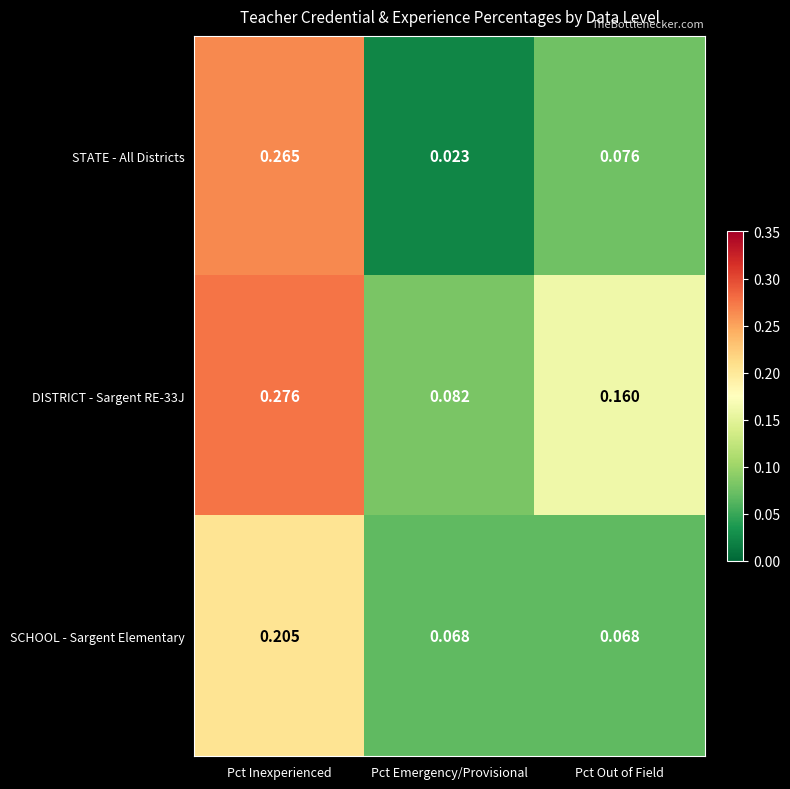

Where is DISTRICT - Sargent RE-33J nearest to the value 0?

Pct Emergency/Provisional